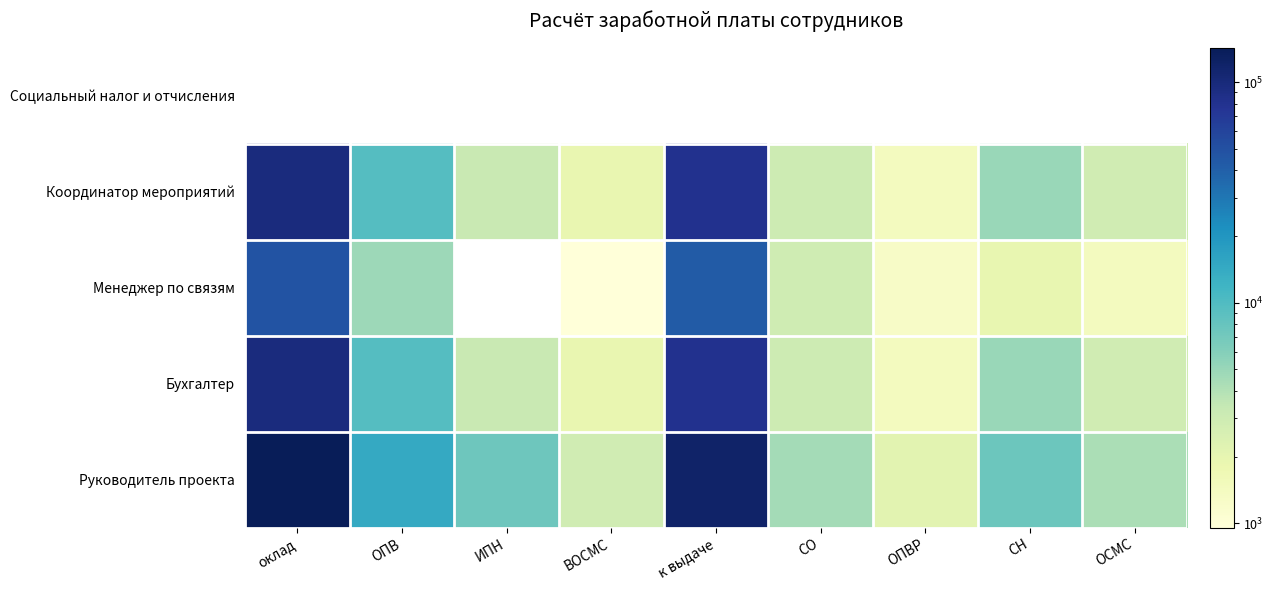

At how many categories does at least one series exceed 45262?

2